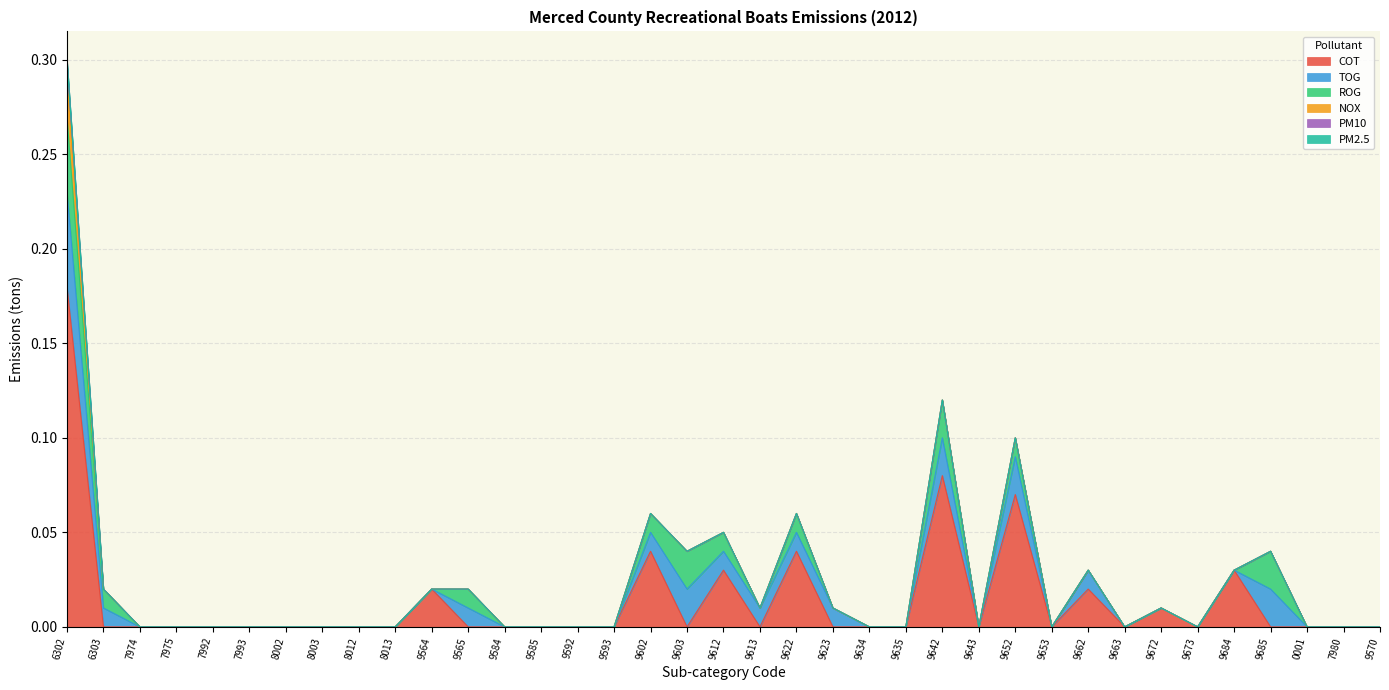

List the series in order of their peak value, lowest first.

PM2.5, PM10, NOX, ROG, TOG, COT